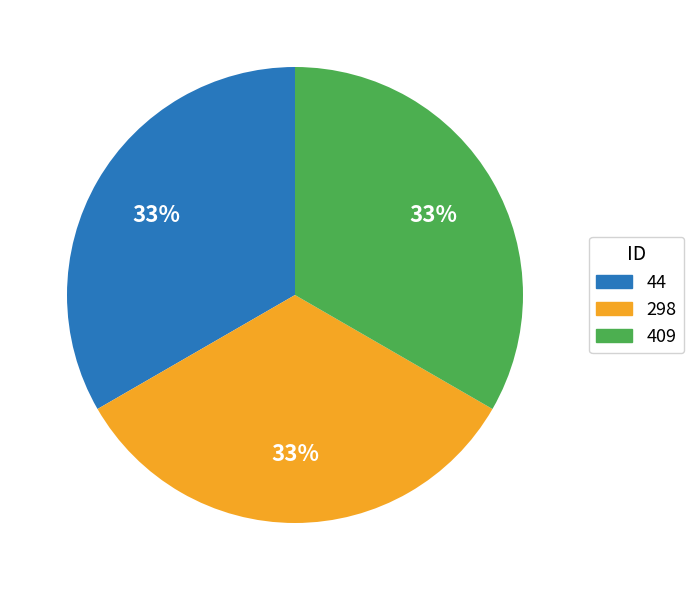

Is 298 the majority of the pie?

No